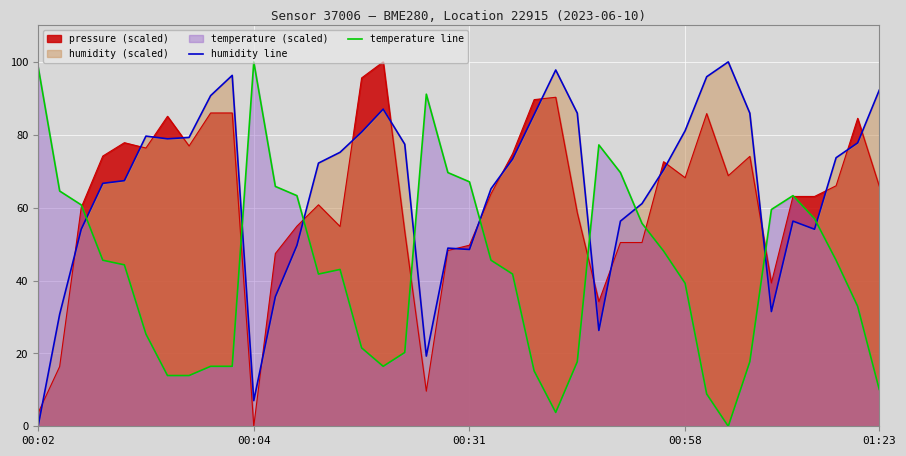

After their last crossing, which series has the higher values: temperature line or humidity line?

humidity line